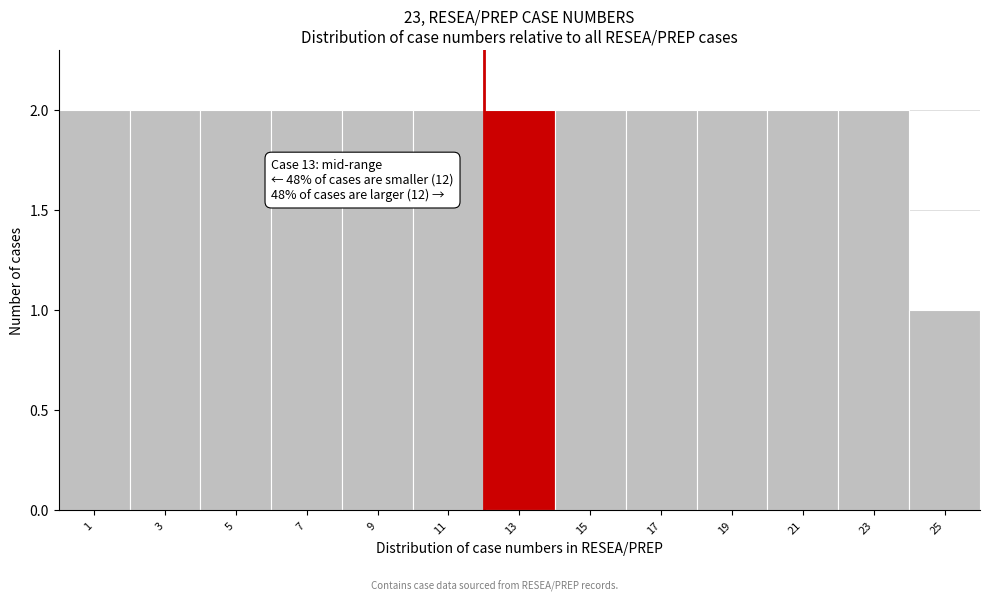

Reading left to right, transcribe all the data shown in this chart.

2	2	2	2	2	2	2	2	2	2	2	2	1